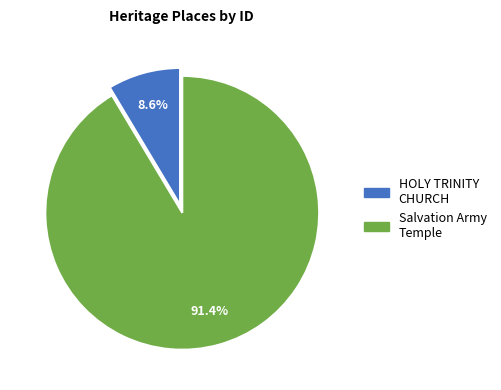

Does any single category account for the majority?

Yes